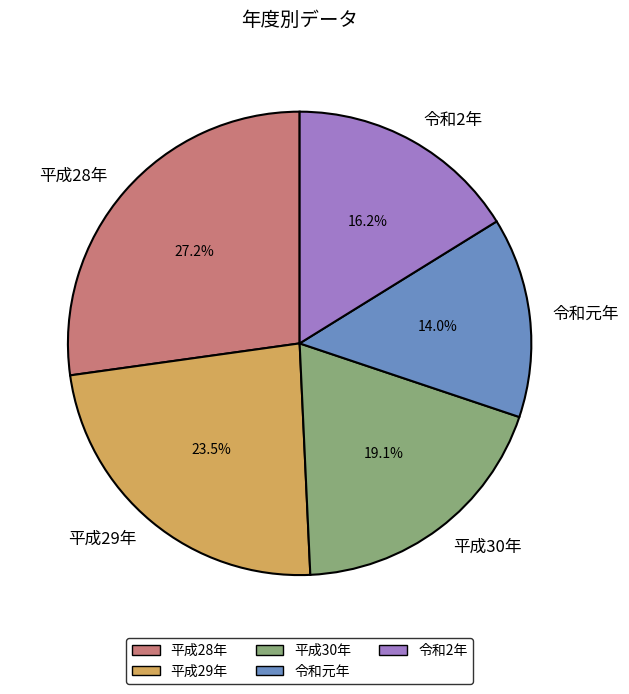

How much of the chart is everything except 令和元年?

86.0%